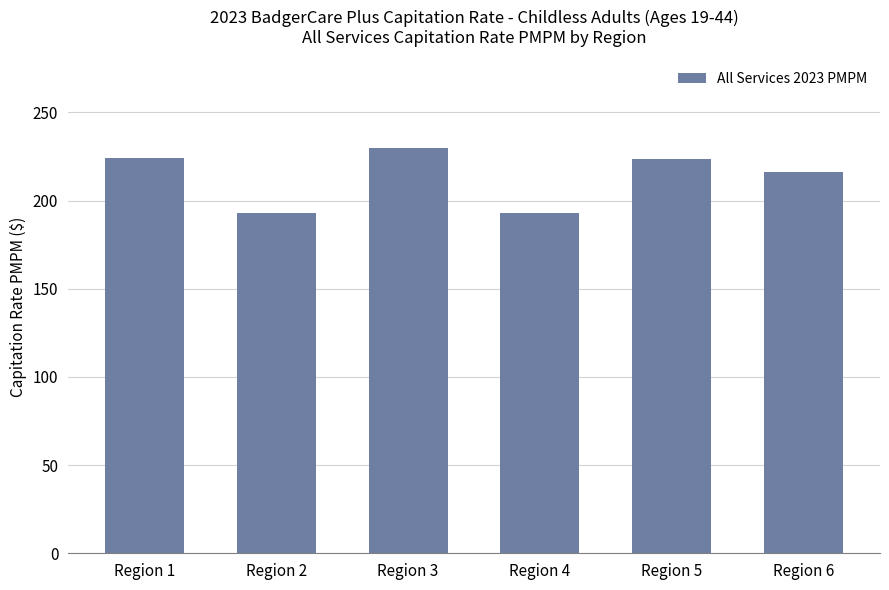

How many values exceed 223?

3